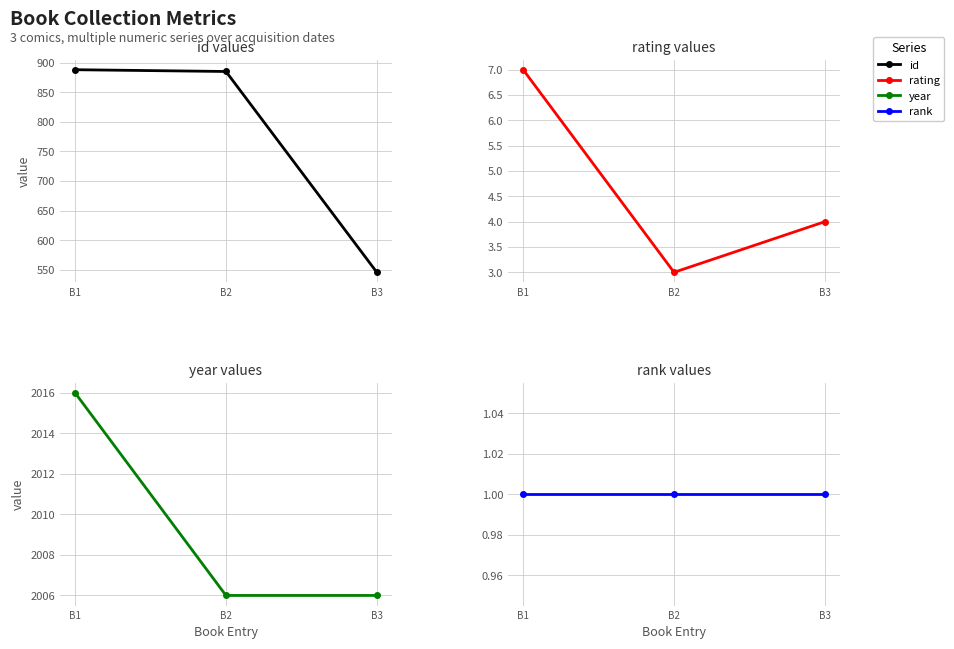

What is the maximum value shown in the chart?

2016